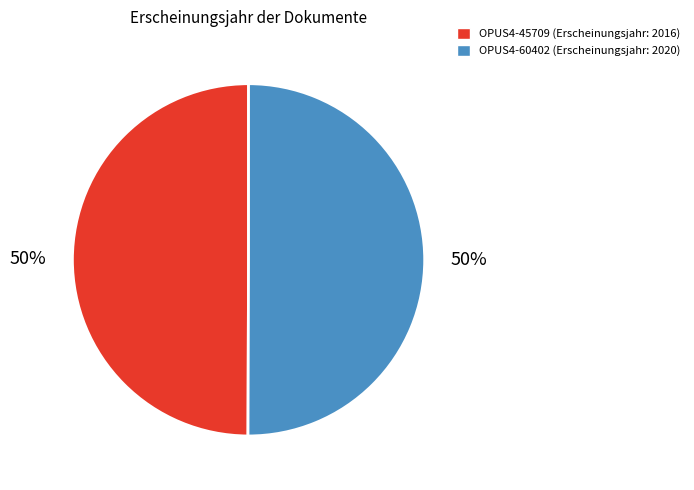

Is the sum of OPUS4-45709 and OPUS4-60402 greater than half?

Yes